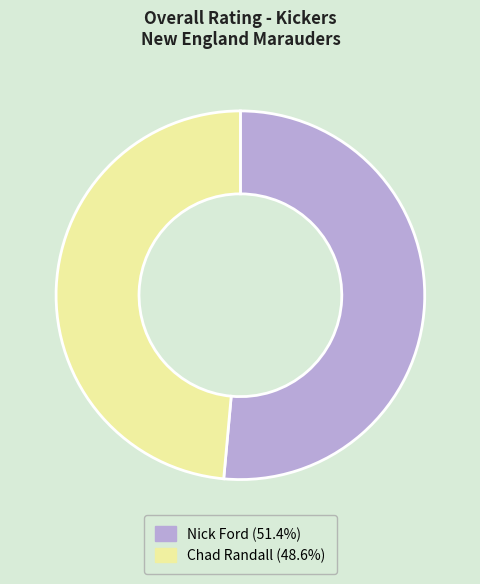

Does Chad Randall represent more than half of the total?

No